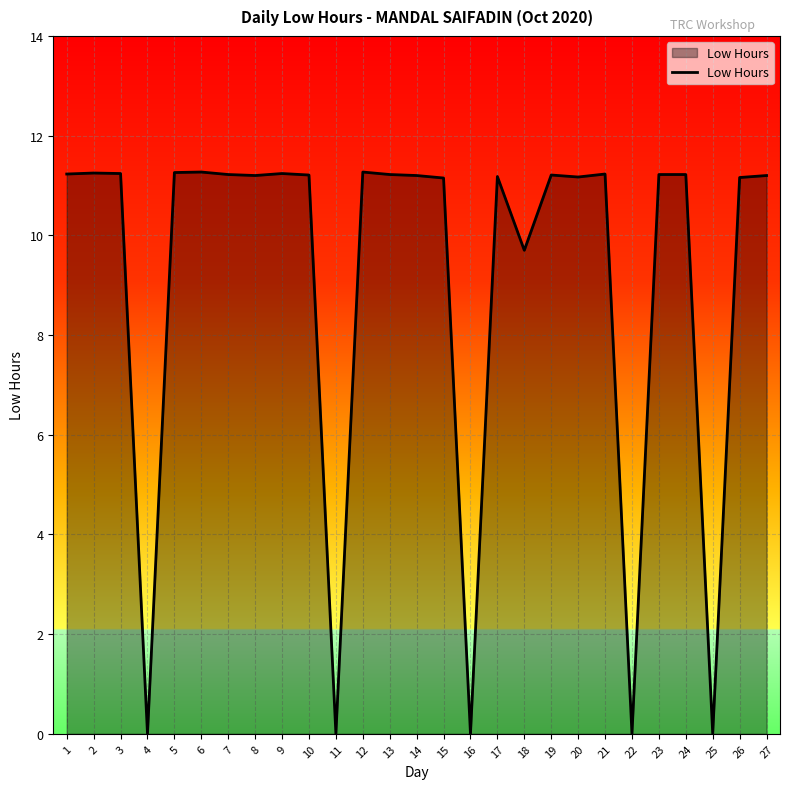

At which label is the value closest to 5?

18